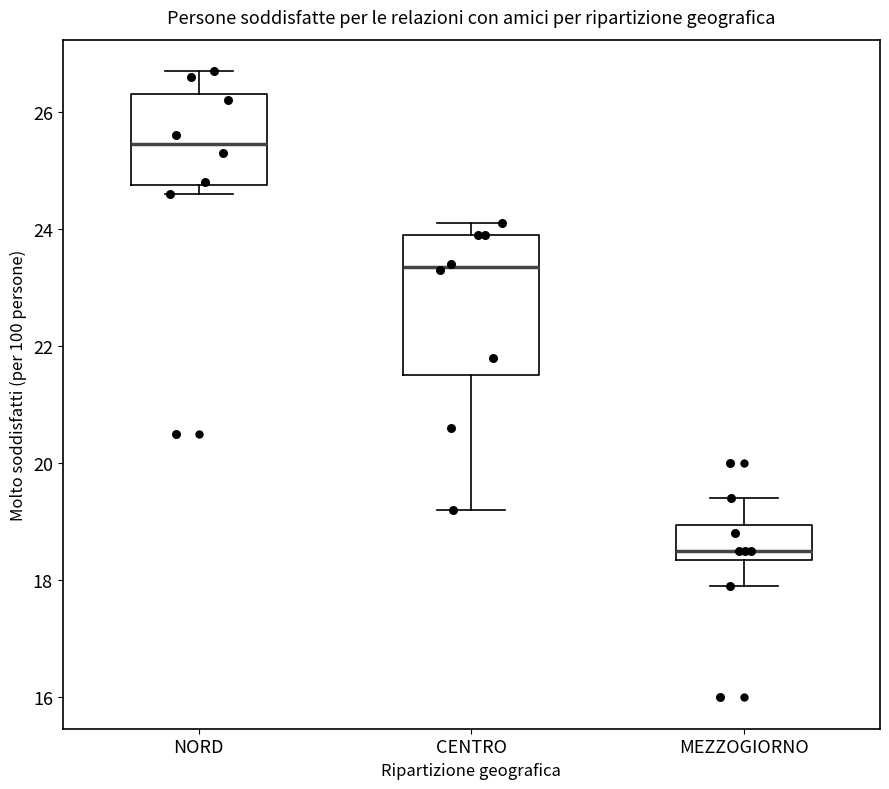

Reading left to right, read every box against the y-axis: the position of its median line, the range the box covers, and the ends of its whiskers. The values are not printed on the chart, so give them approximately, as read against the axis.

NORD: median 25.4, box 24.8 to 26.4, whiskers 24.6 to 26.8
CENTRO: median 23.4, box 21.6 to 24.0, whiskers 19.2 to 24.2
MEZZOGIORNO: median 18.6, box 18.4 to 19.0, whiskers 18.0 to 19.4